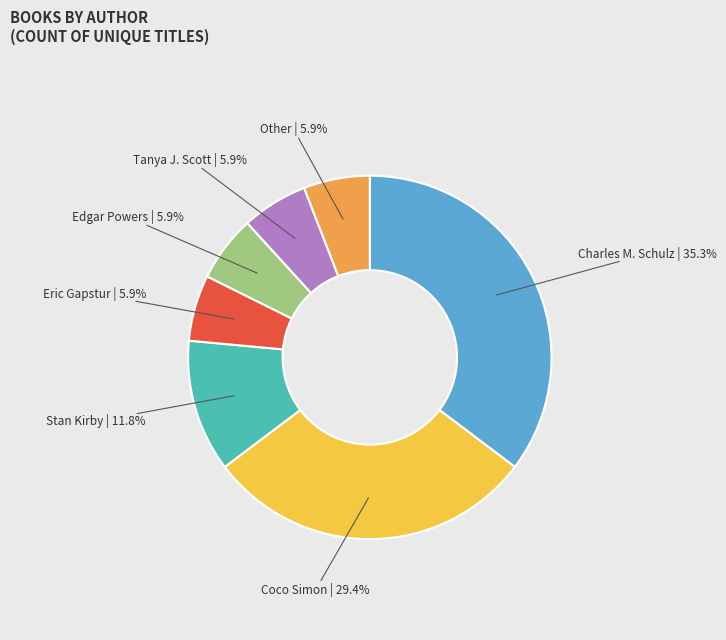

What percentage is NOT represented by Stan Kirby?

88.2%